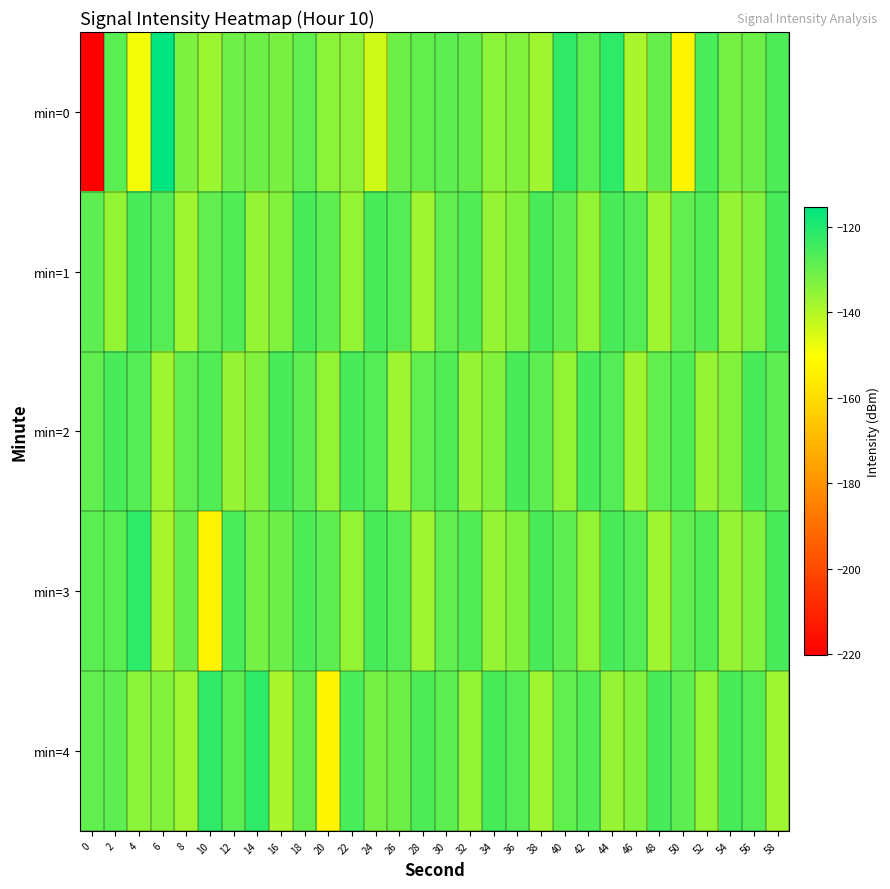

Between 36 and 58, which series saw the biggest shift?

min=4